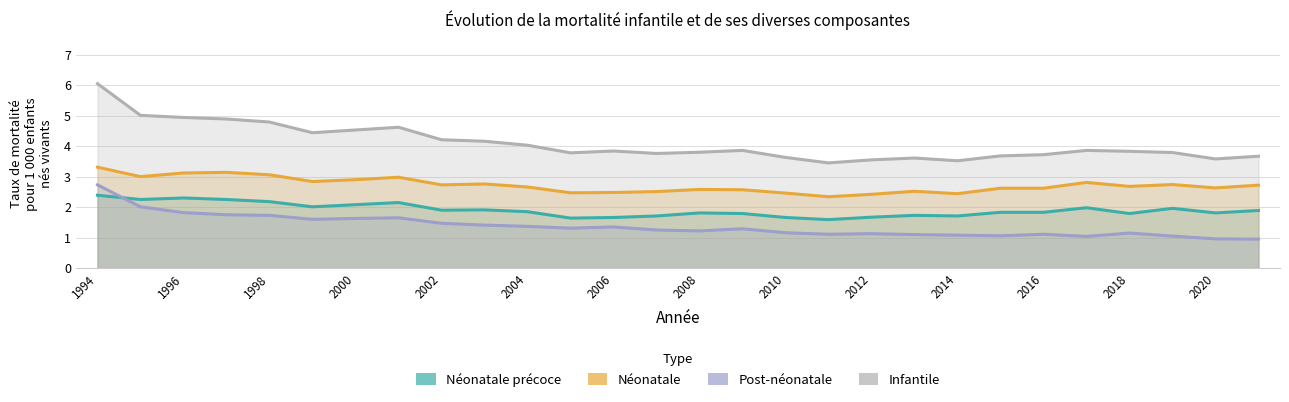

What are all the series names shown in the legend?

Néonatale précoce, Néonatale, Post-néonatale, Infantile